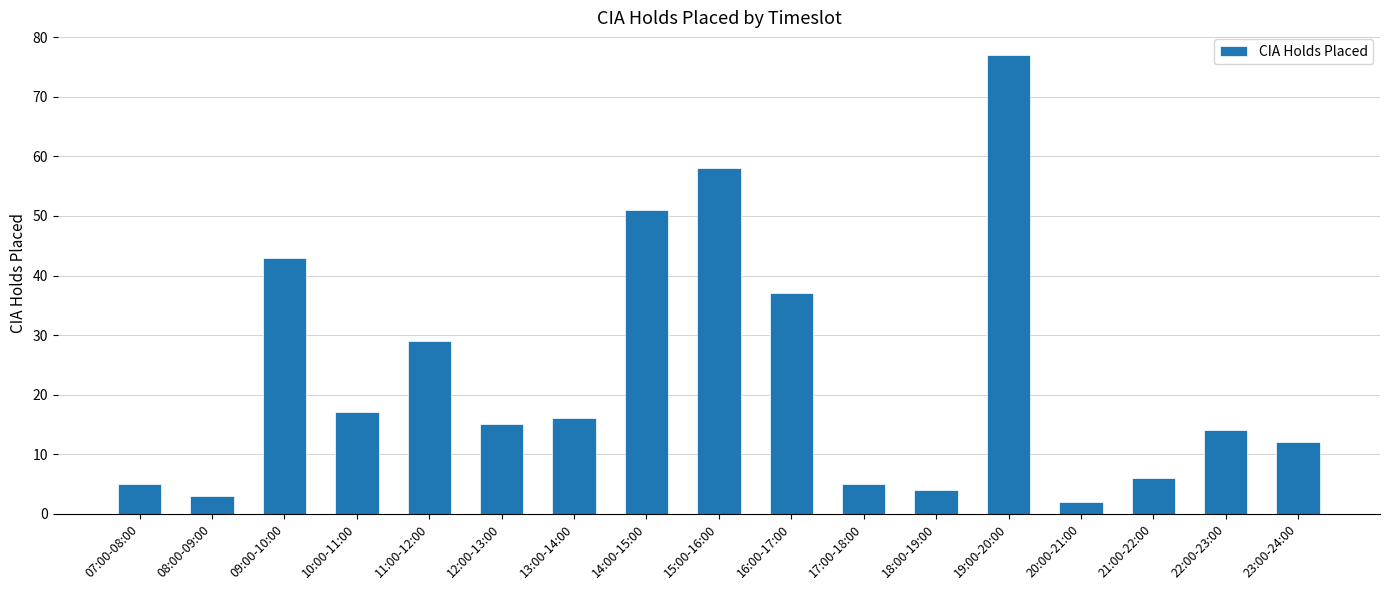

What is the value of the 6th bar from the left?

15